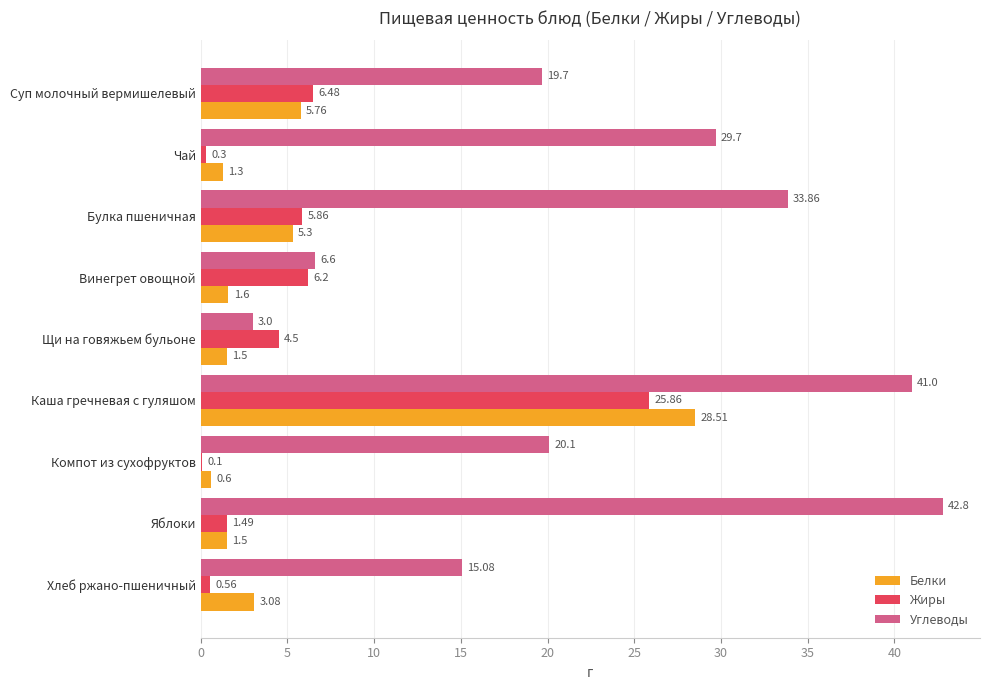

Which label corresponds to the largest value in the chart?

Яблоки